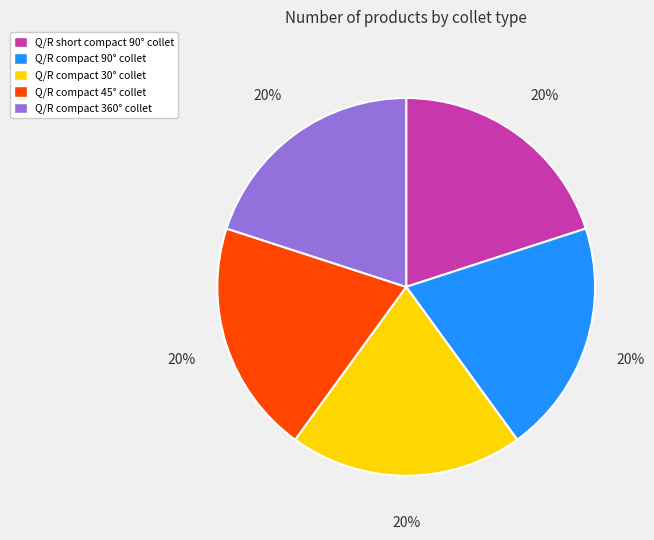

How many slices are in this pie chart?

5